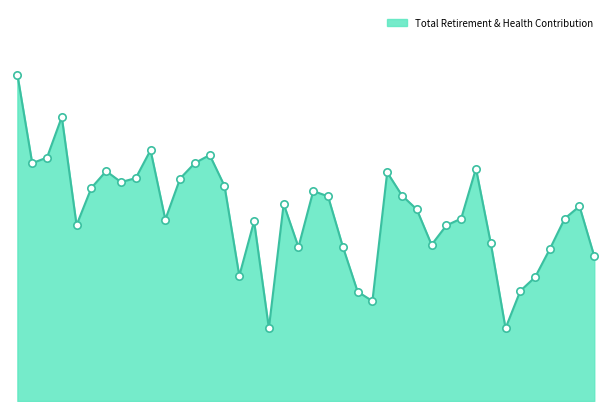

Is this an area chart (filled region under the line)?

Yes